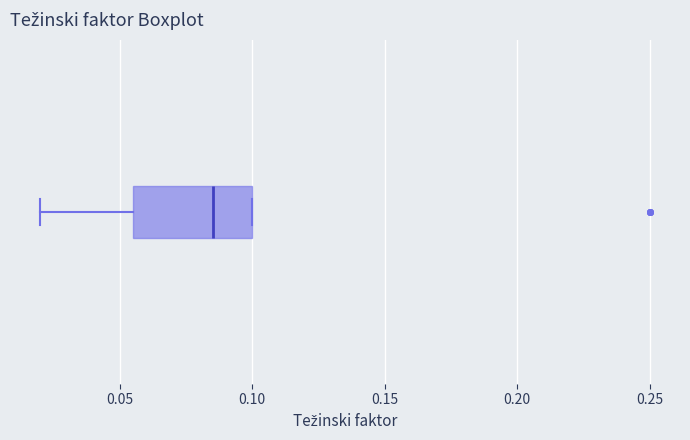

Where does the median line of the box sit on the x-axis? The values are not printed on the chart, so give them approximately, as read against the axis.

0.085